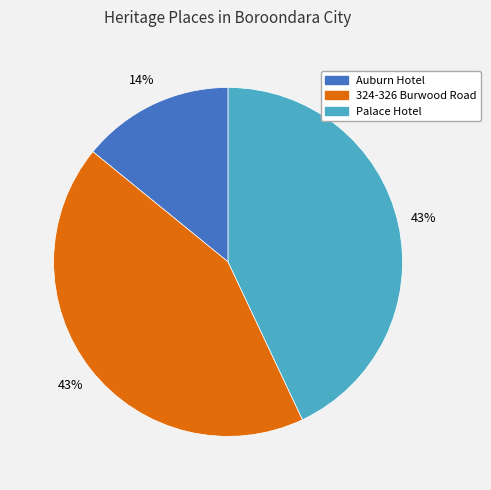

Between Auburn Hotel and Palace Hotel, which is larger?

Palace Hotel